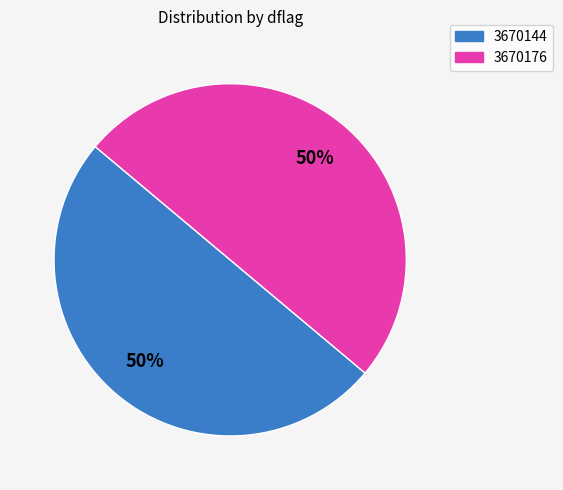

What is the ratio of the value at 3670176 to the value at 3670144?

1.0